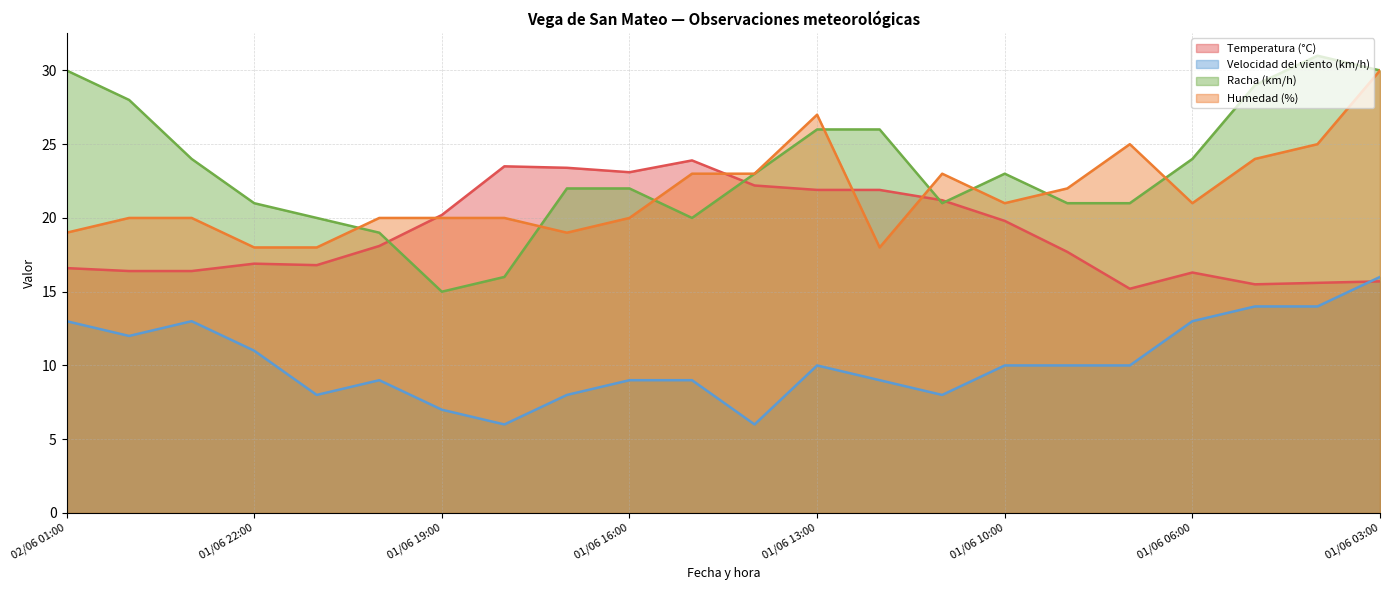

Reading left to right, list all the values displayed in this chart.

Temperatura (°C): 16.6	16.4	16.4	16.9	16.8	18.1	20.2	23.5	23.4	23.1	23.9	22.2	21.9	21.9	21.2	19.8	17.7	15.2	16.3	15.5	15.6	15.7
Velocidad del viento (km/h): 13.0	12.0	13.0	11.0	8.0	9.0	7.0	6.0	8.0	9.0	9.0	6.0	10.0	9.0	8.0	10.0	10.0	10.0	13.0	14.0	14.0	16.0
Racha (km/h): 30.0	28.0	24.0	21.0	20.0	19.0	15.0	16.0	22.0	22.0	20.0	23.0	26.0	26.0	21.0	23.0	21.0	21.0	24.0	29.0	31.0	30.0
Humedad (%): 19.0	20.0	20.0	18.0	18.0	20.0	20.0	20.0	19.0	20.0	23.0	23.0	27.0	18.0	23.0	21.0	22.0	25.0	21.0	24.0	25.0	30.0